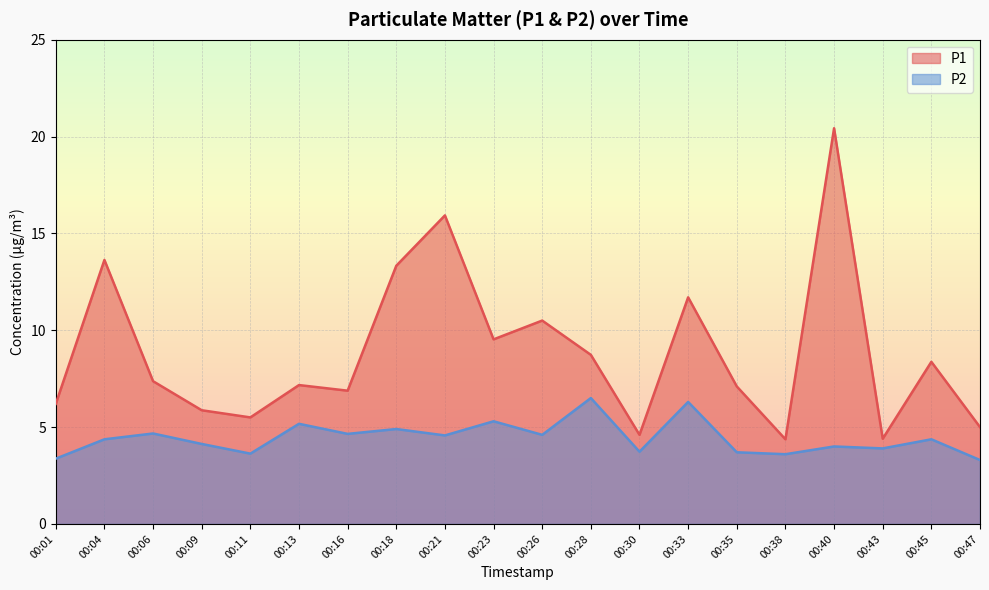

How many values in the P2 series exceed 4?

12